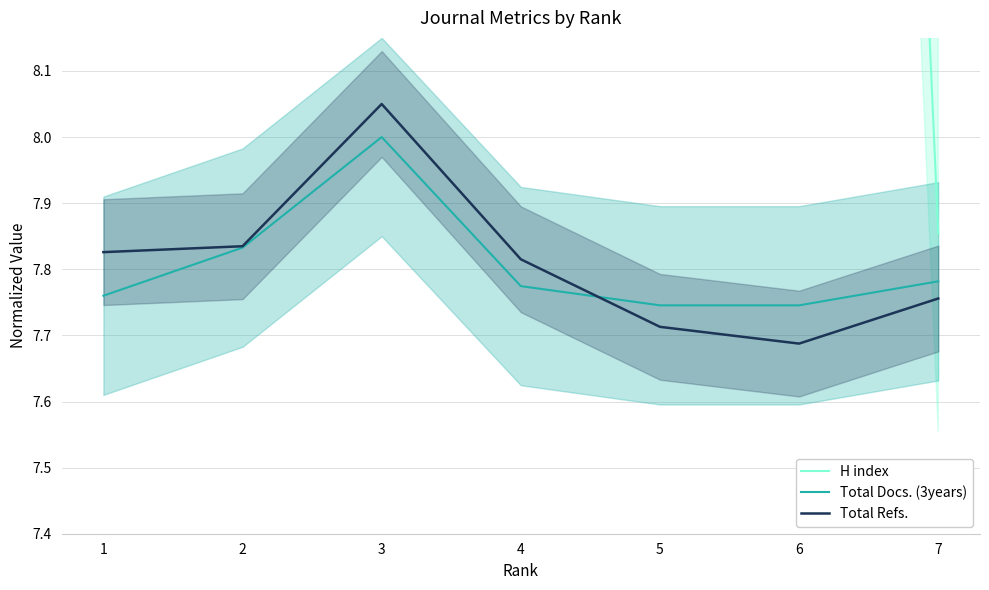

True or false: H index has a value of 15.5 at 3.

True